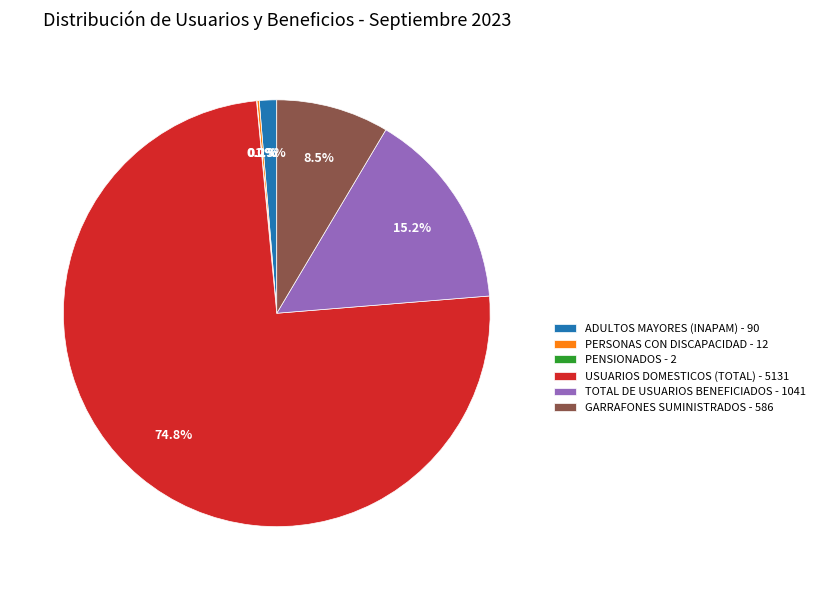

Approximately how many times larger is the value at TOTAL DE USUARIOS BENEFICIADOS - 1041 compared to GARRAFONES SUMINISTRADOS - 586?

1.8